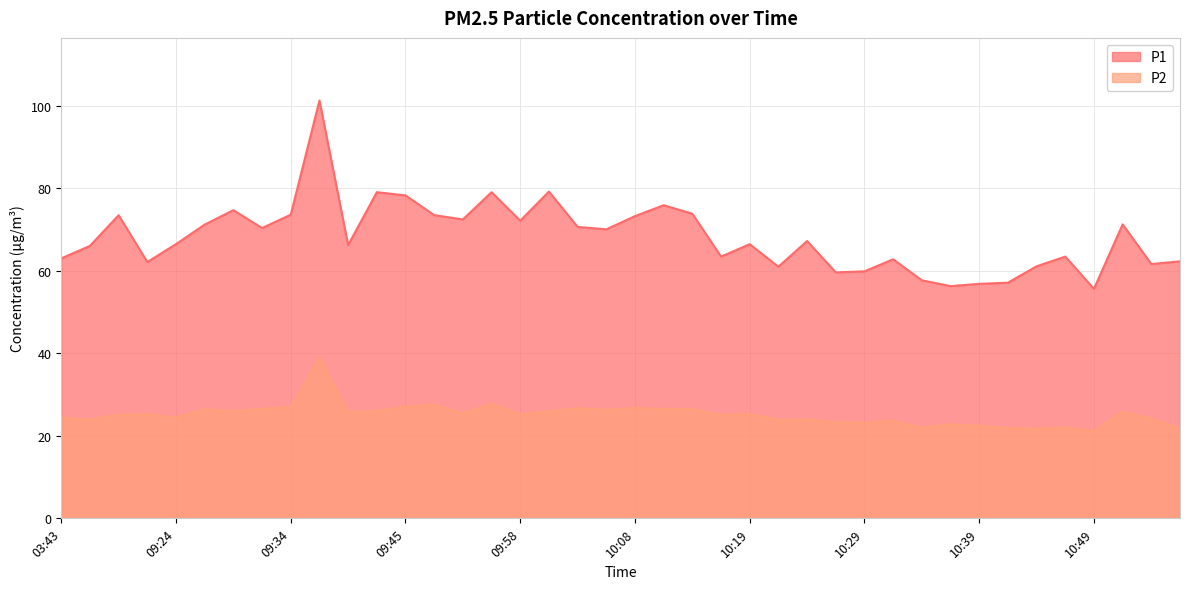

How many interior local peaks does the P2 series have?

13